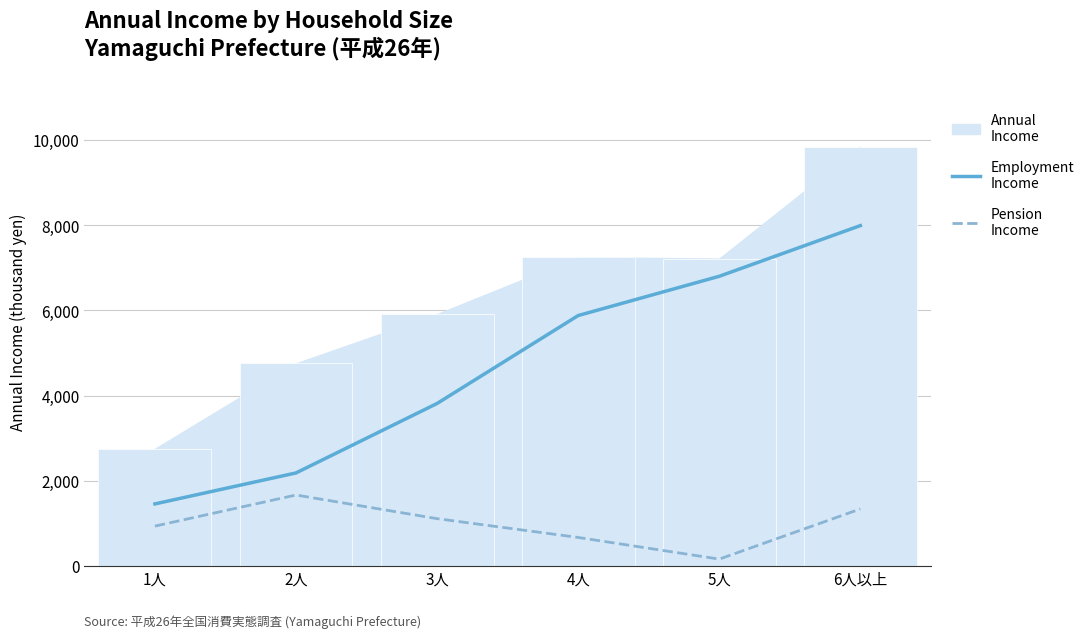

What is the label of the 3rd bar from the left?

3人